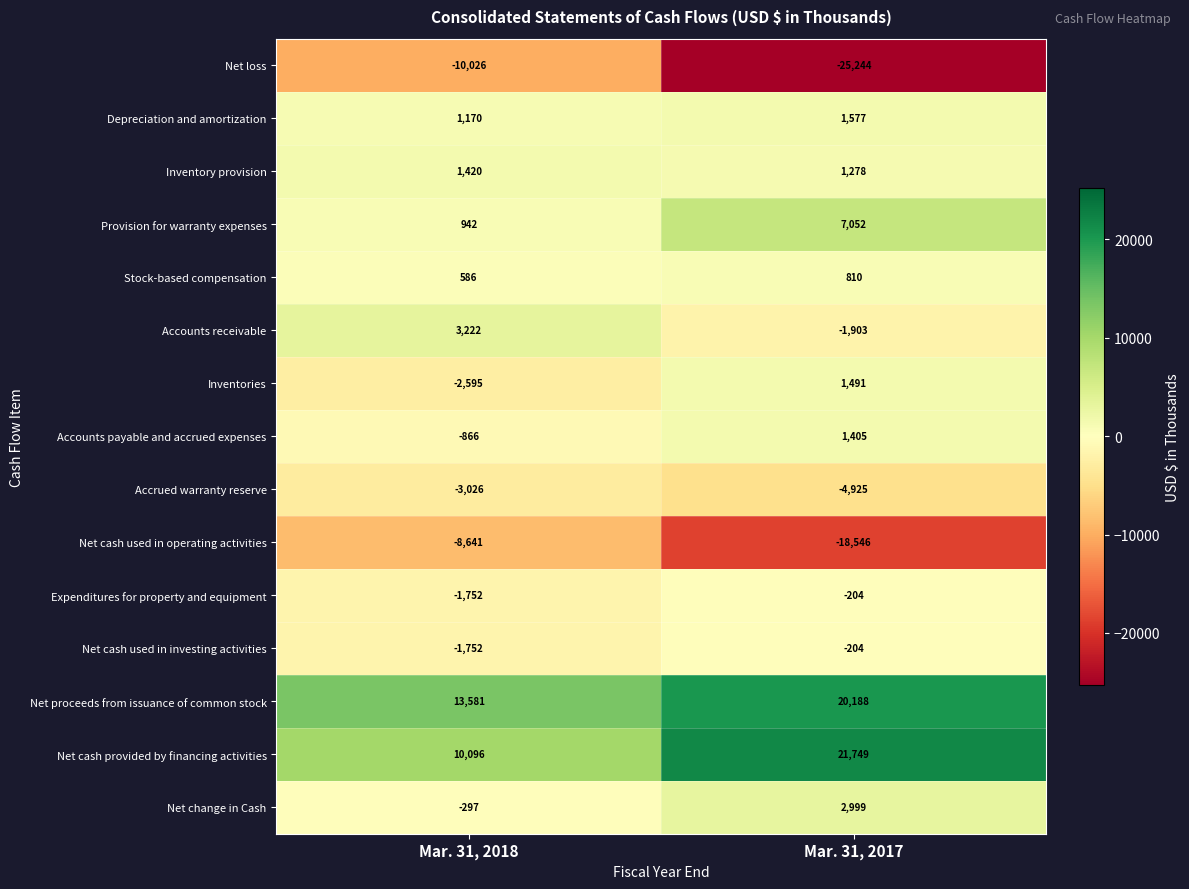

Reading right to left, list all the values displayed in this chart.

Net loss: Mar. 31, 2017=-25244	Mar. 31, 2018=-10026
Depreciation and amortization: Mar. 31, 2017=1577	Mar. 31, 2018=1170
Inventory provision: Mar. 31, 2017=1278	Mar. 31, 2018=1420
Provision for warranty expenses: Mar. 31, 2017=7052	Mar. 31, 2018=942
Stock-based compensation: Mar. 31, 2017=810	Mar. 31, 2018=586
Accounts receivable: Mar. 31, 2017=-1903	Mar. 31, 2018=3222
Inventories: Mar. 31, 2017=1491	Mar. 31, 2018=-2595
Accounts payable and accrued expenses: Mar. 31, 2017=1405	Mar. 31, 2018=-866
Accrued warranty reserve: Mar. 31, 2017=-4925	Mar. 31, 2018=-3026
Net cash used in operating activities: Mar. 31, 2017=-18546	Mar. 31, 2018=-8641
Expenditures for property and equipment: Mar. 31, 2017=-204	Mar. 31, 2018=-1752
Net cash used in investing activities: Mar. 31, 2017=-204	Mar. 31, 2018=-1752
Net proceeds from issuance of common stock: Mar. 31, 2017=20188	Mar. 31, 2018=13581
Net cash provided by financing activities: Mar. 31, 2017=21749	Mar. 31, 2018=10096
Net change in Cash: Mar. 31, 2017=2999	Mar. 31, 2018=-297